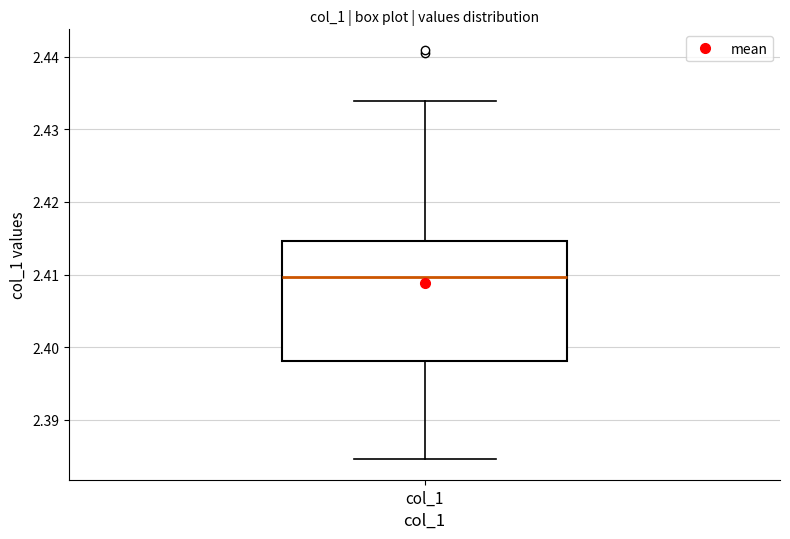

Transcribe this box plot: give where the median line is, the range the box spans, and where the two whiskers end, as read against the y-axis. The values are not printed on the chart, so give them approximately, as read against the axis.

median 2.410, box 2.398 to 2.415, whiskers 2.385 to 2.434